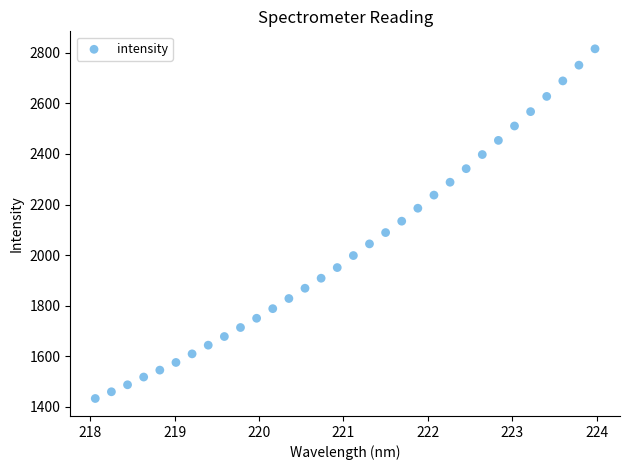

What is the range of X values (max minus min)?

5.9